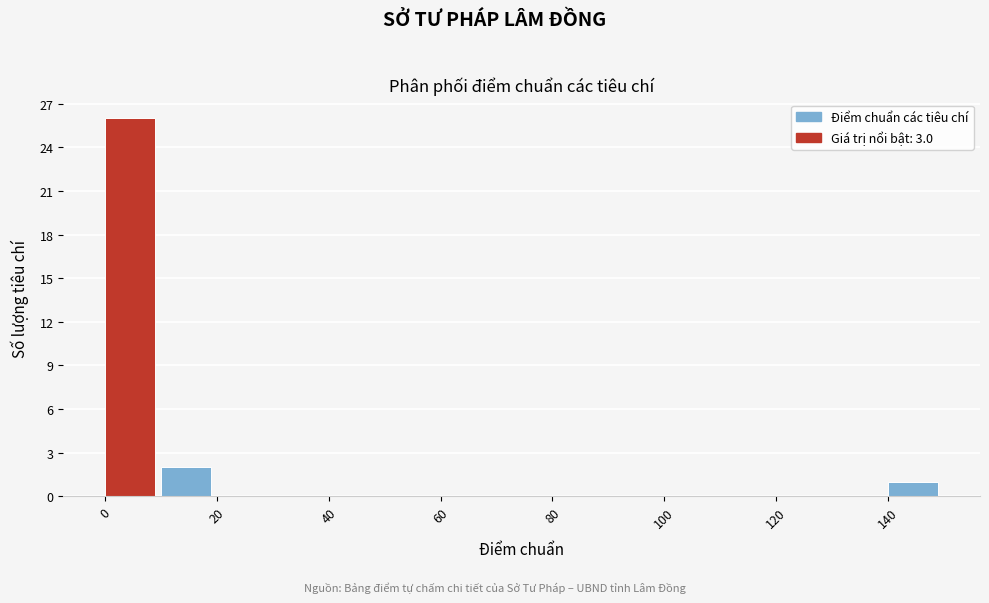

Reading left to right, list every bar in this chart as the range it spans on the x-axis followed by its height. The values are not printed on the chart, so give them approximately, as read against the axis.

0 to 10: 26
10 to 20: 2
20 to 30: 0
30 to 40: 0
40 to 50: 0
50 to 60: 0
60 to 70: 0
70 to 80: 0
80 to 90: 0
90 to 100: 0
100 to 110: 0
110 to 120: 0
120 to 130: 0
130 to 140: 0
140 to 150: 1